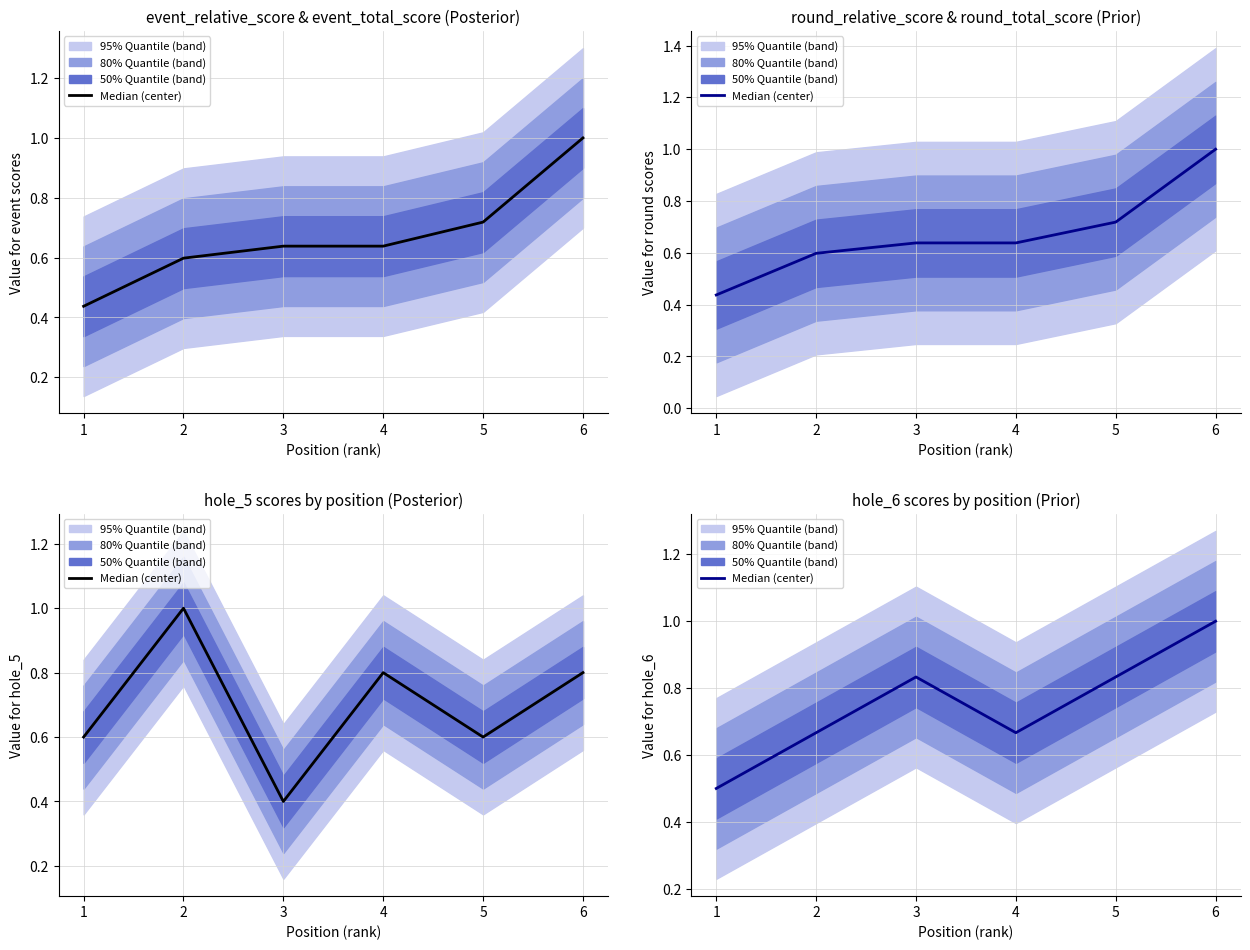

Does the chart have visible grid lines?

Yes